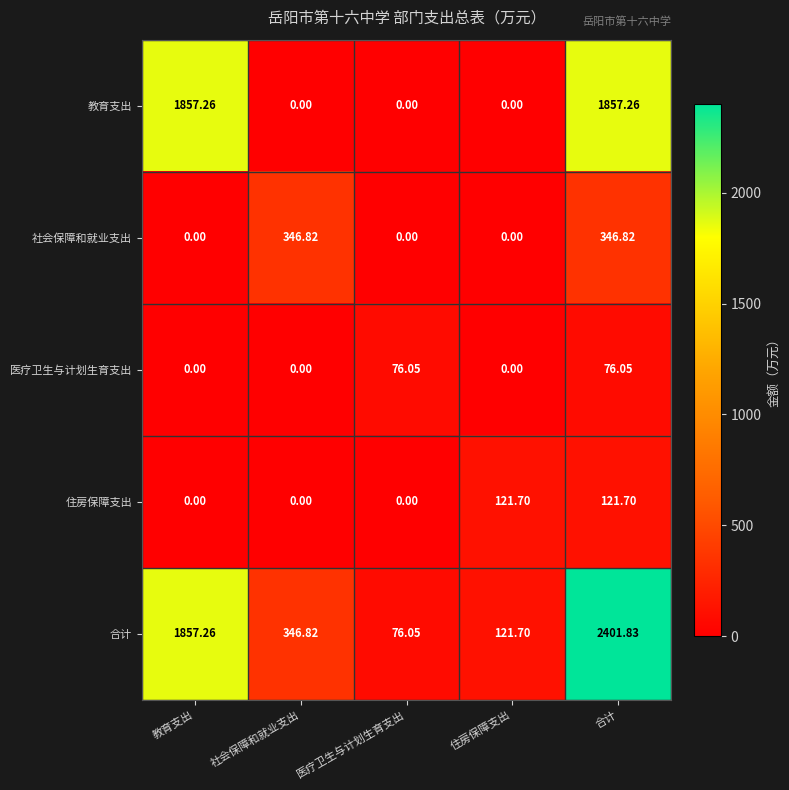

Rank the series by their maximum value, from highest to lowest.

合计, 教育支出, 社会保障和就业支出, 住房保障支出, 医疗卫生与计划生育支出